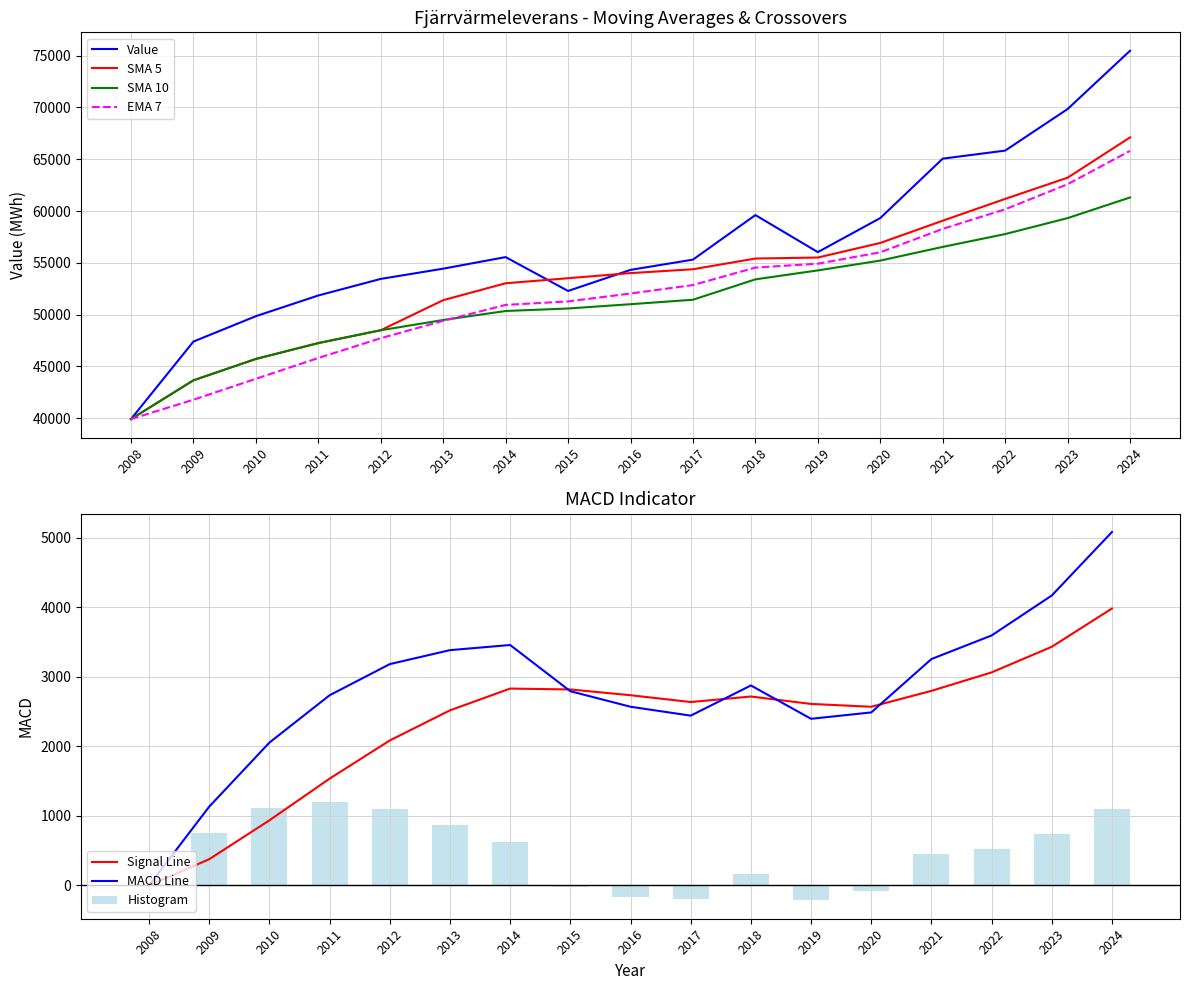

Between 2017 and 2018, which is larger?

2018